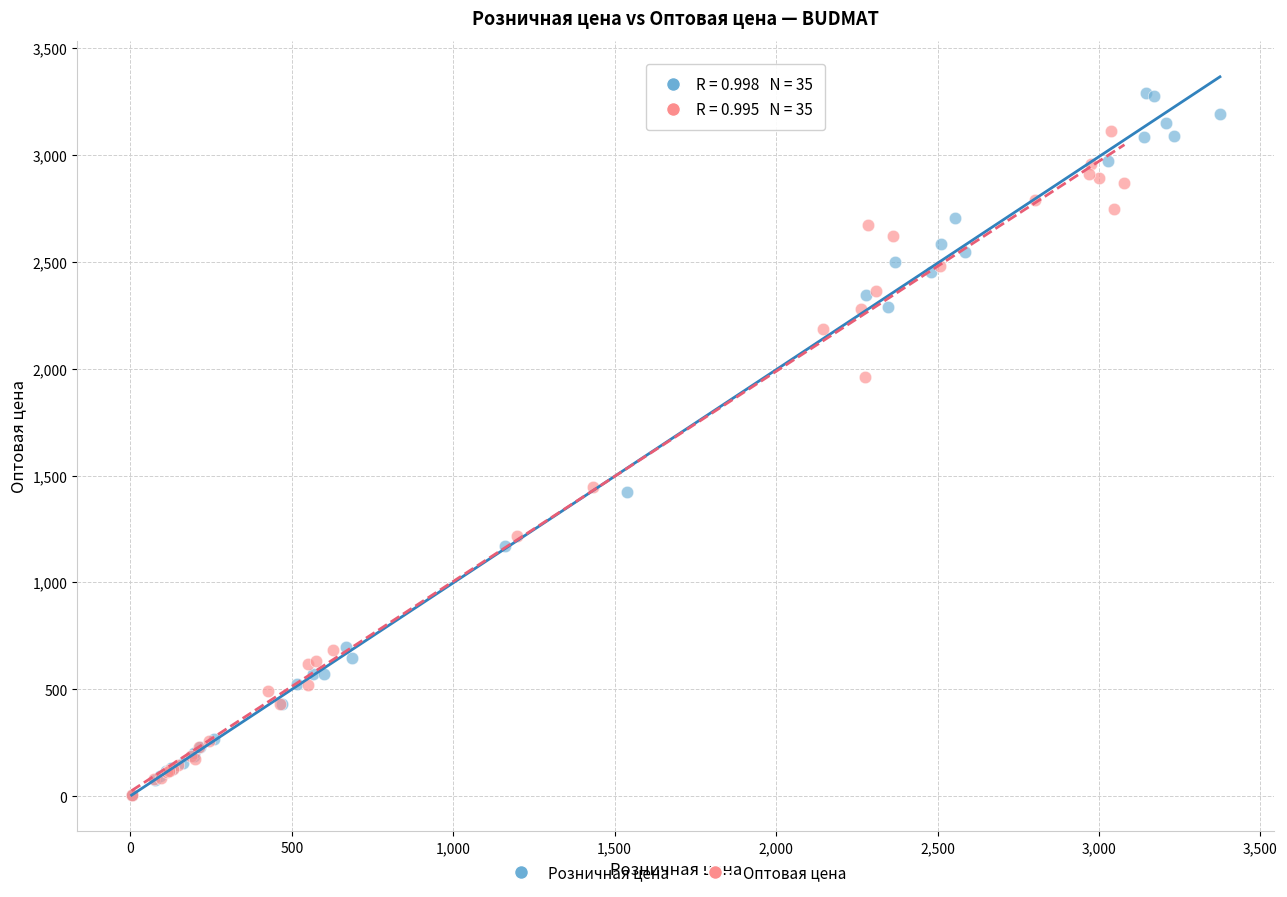

Which series contains the highest Y value?

Розничная цена